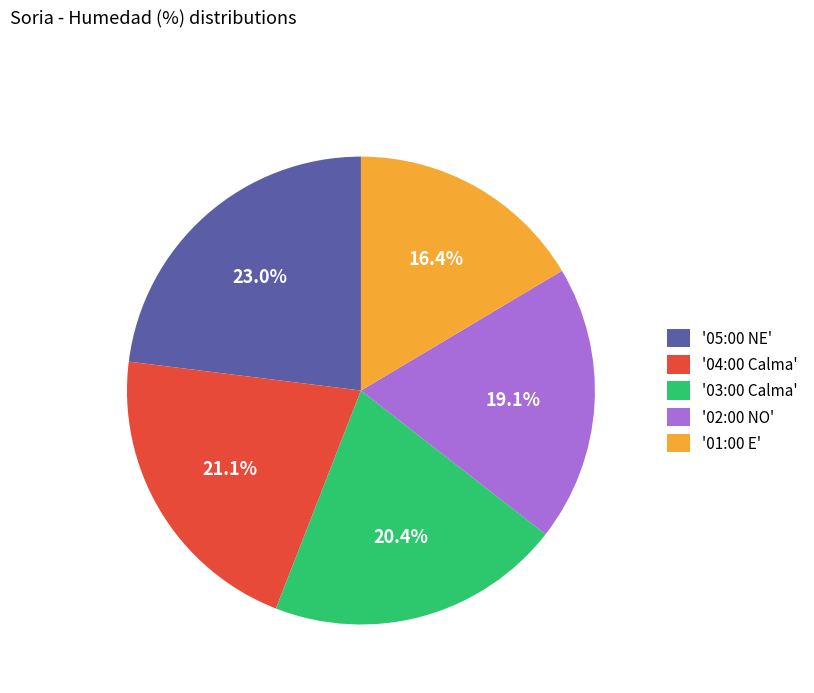

Rank the categories by value from highest to lowest.

'05:00 NE', '04:00 Calma', '03:00 Calma', '02:00 NO', '01:00 E'